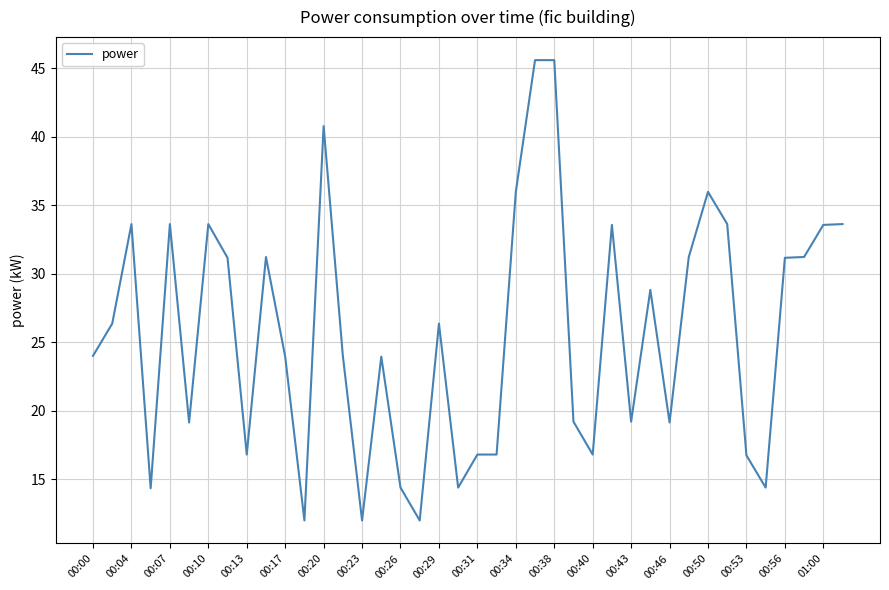

What is the smallest value displayed?

12.0